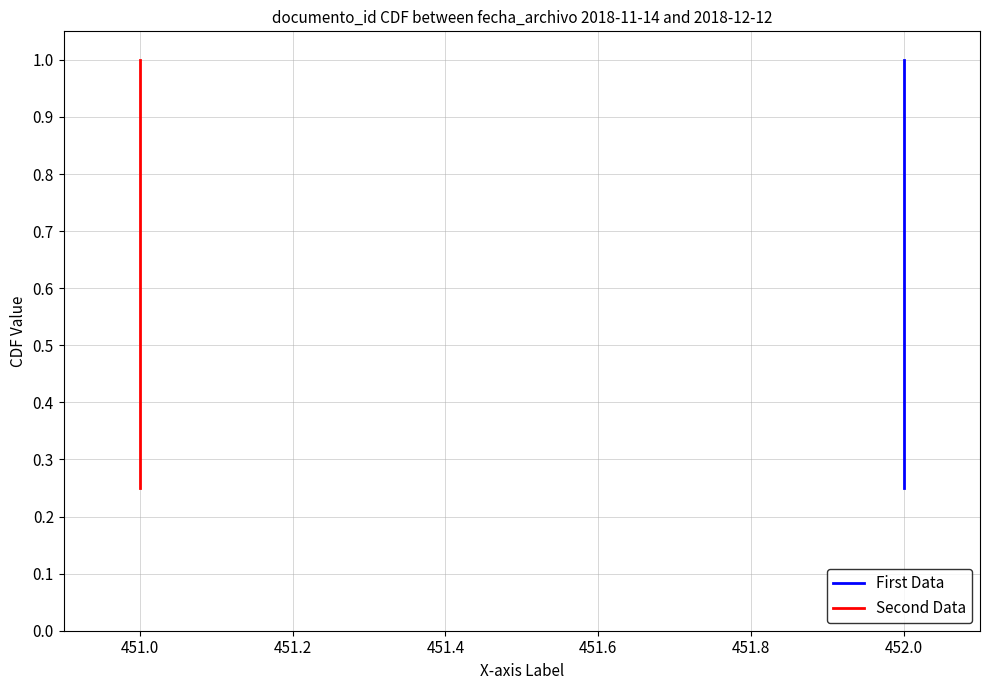

What is the total value across all series at 451.2?

1.5